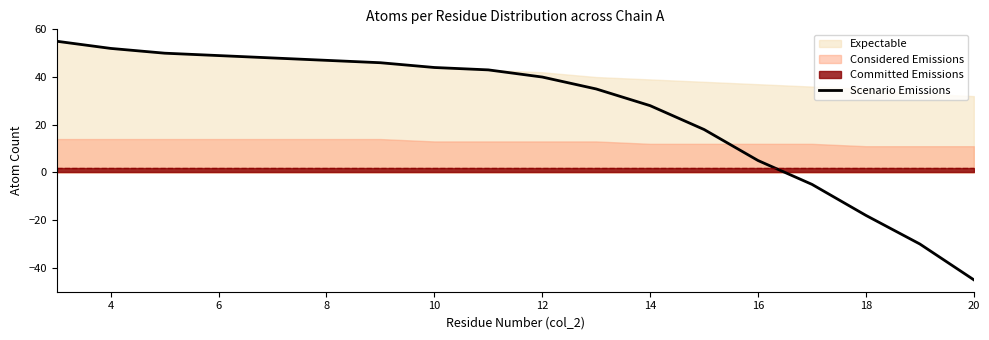

What is the highest value of the Scenario Emissions series?

55